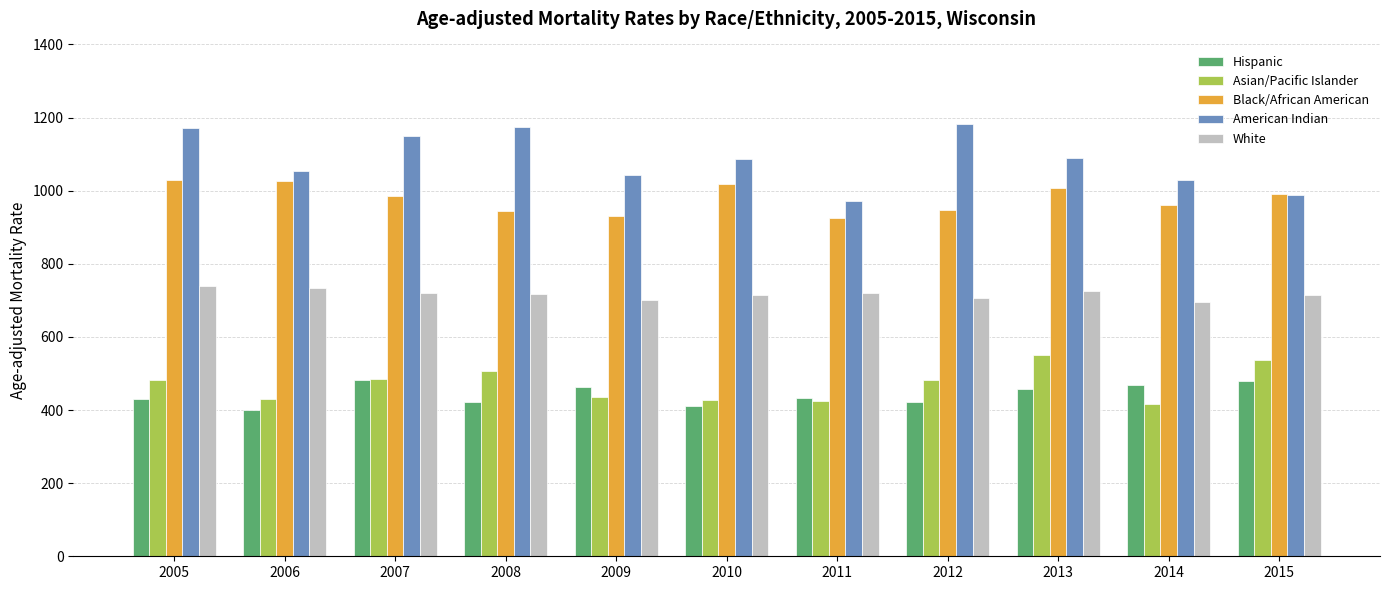

The value of Hispanic at 2007 is 287.8. True or false?

False